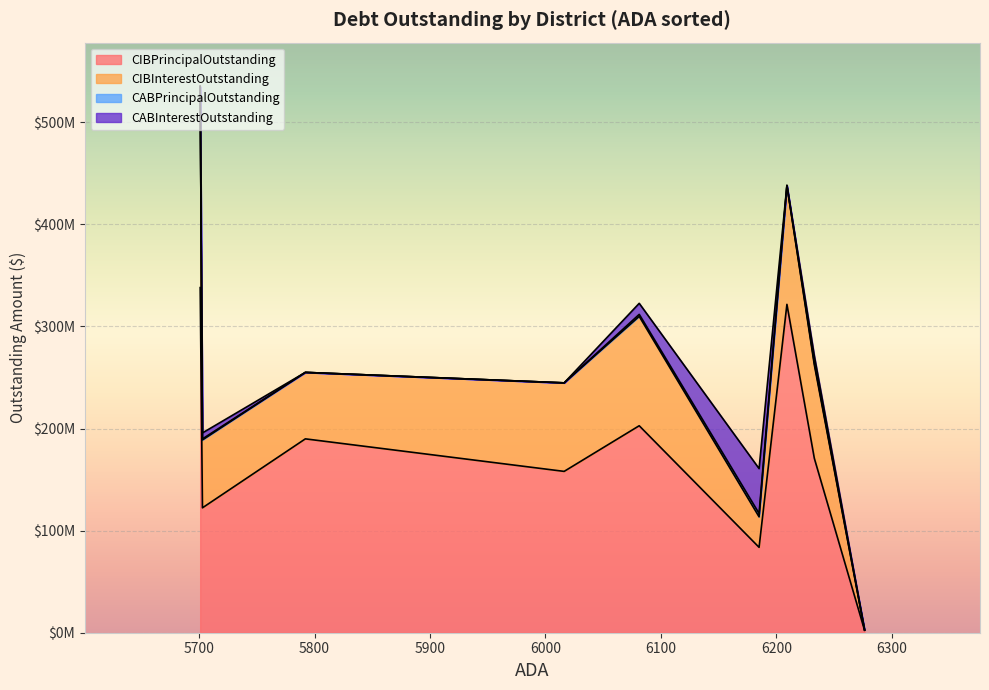

How many lines are shown in the chart?

4